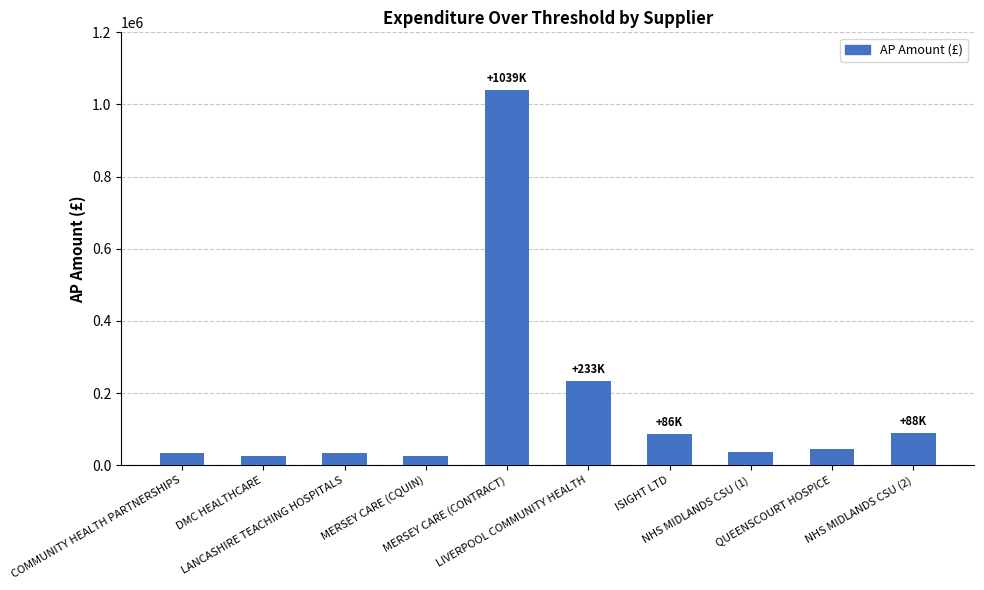

What is the greatest value displayed?

1039407.0